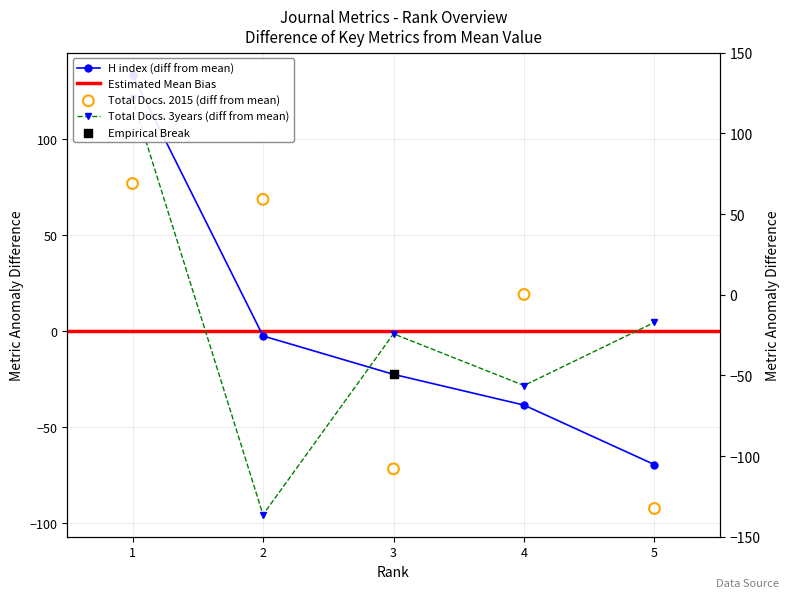

At which category is the sum across all series the highest?

1